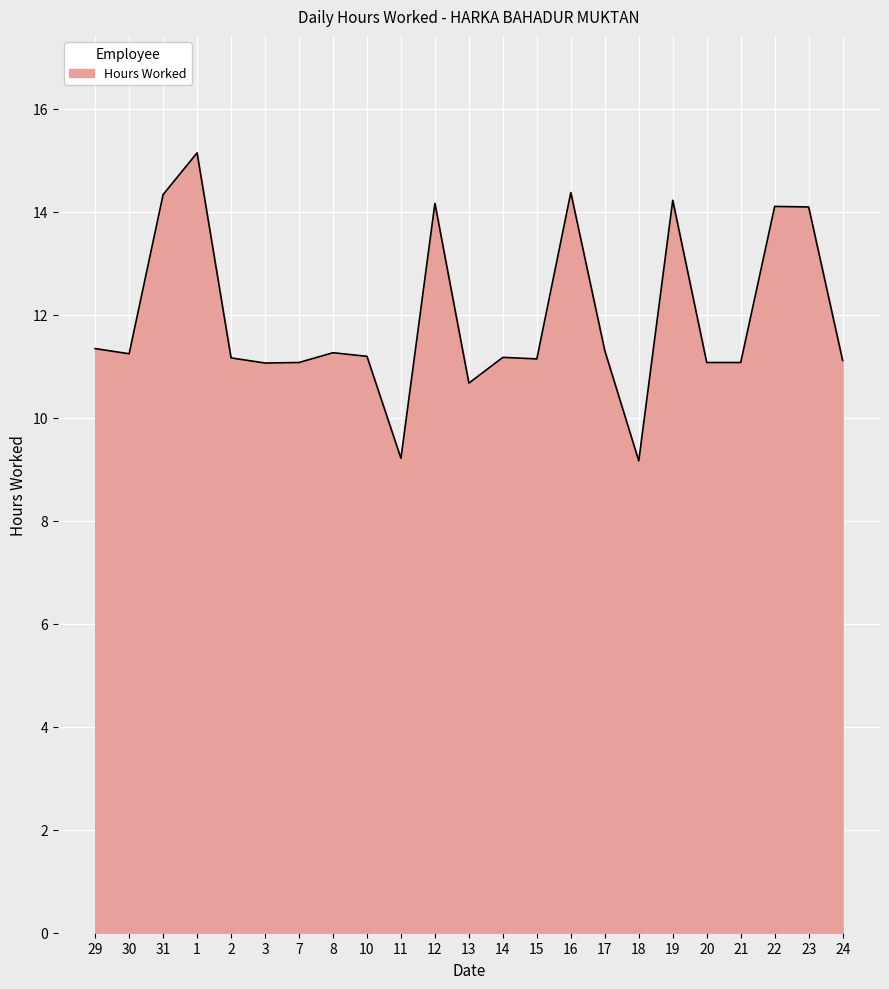

Which category has the highest value across all series?

1